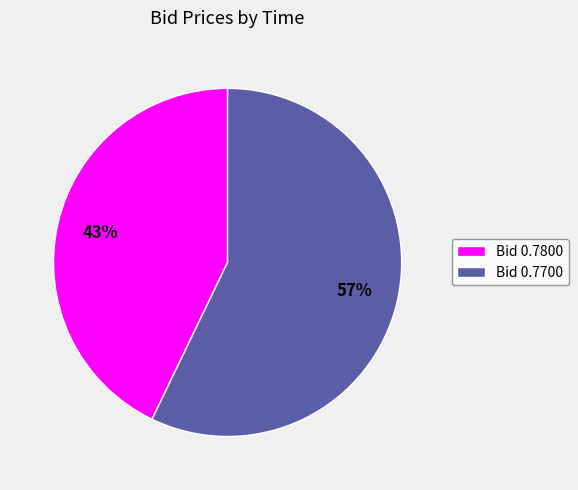

To the nearest percent, what portion does Bid 0.7800 represent?

43%